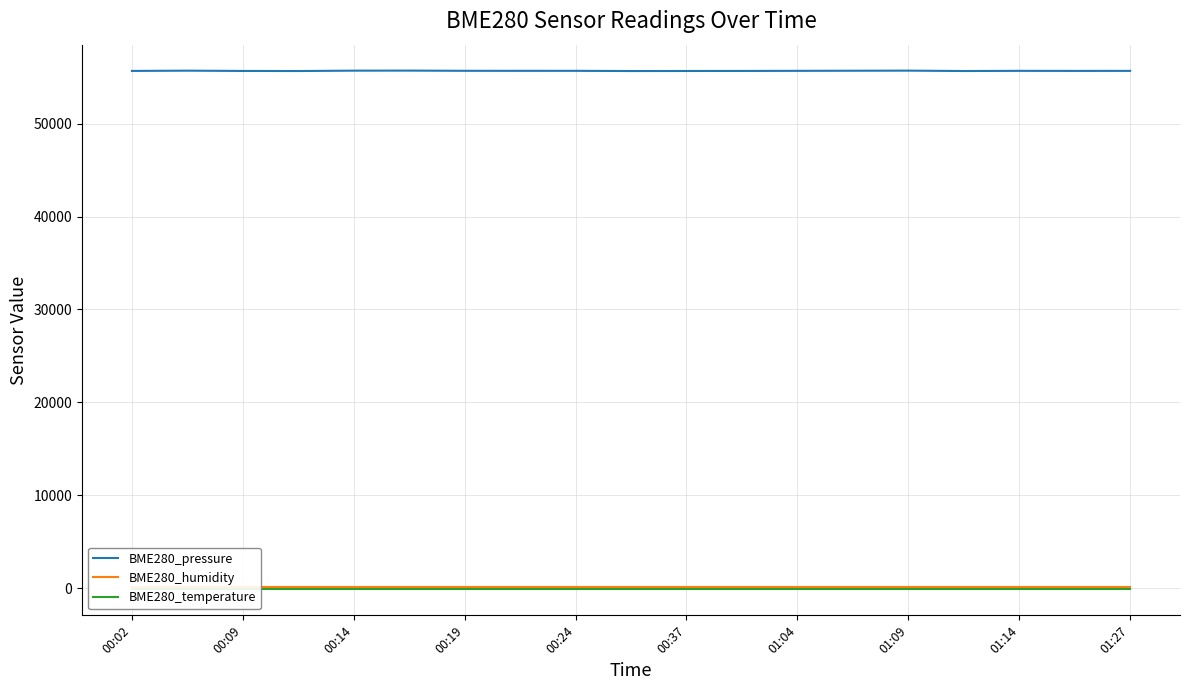

What is the minimum value for BME280_pressure?

55673.7